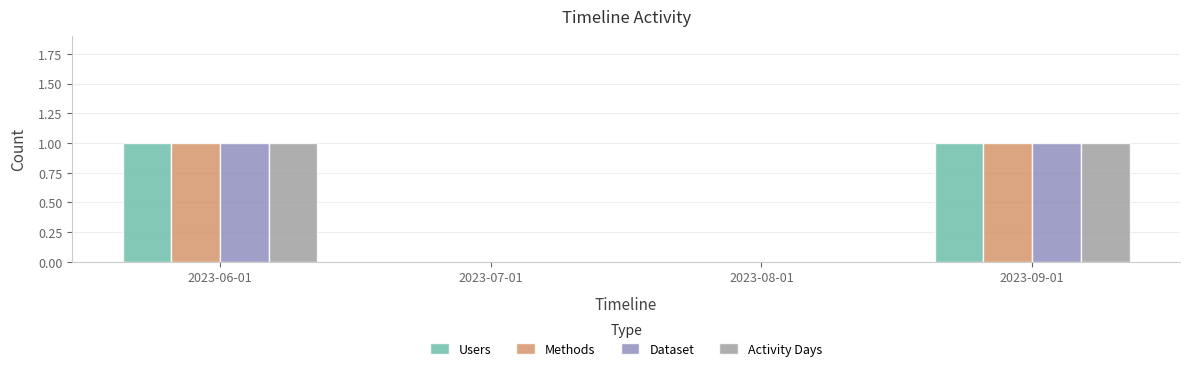

What is the sum of all Dataset values?

2